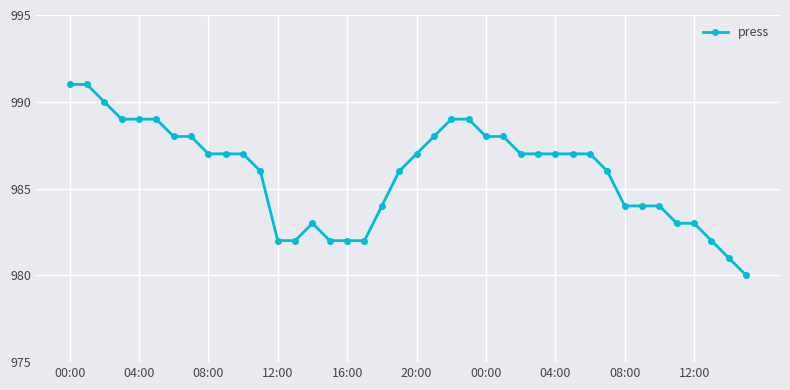

What is the difference between the second highest and second lowest values?

10